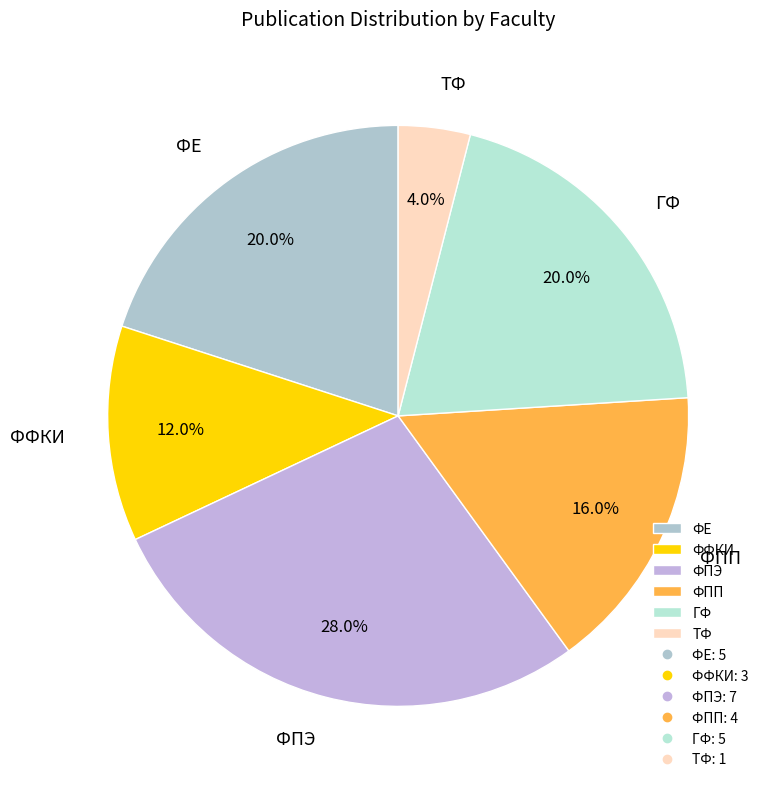

To the nearest percent, what is the average slice percentage?

17%